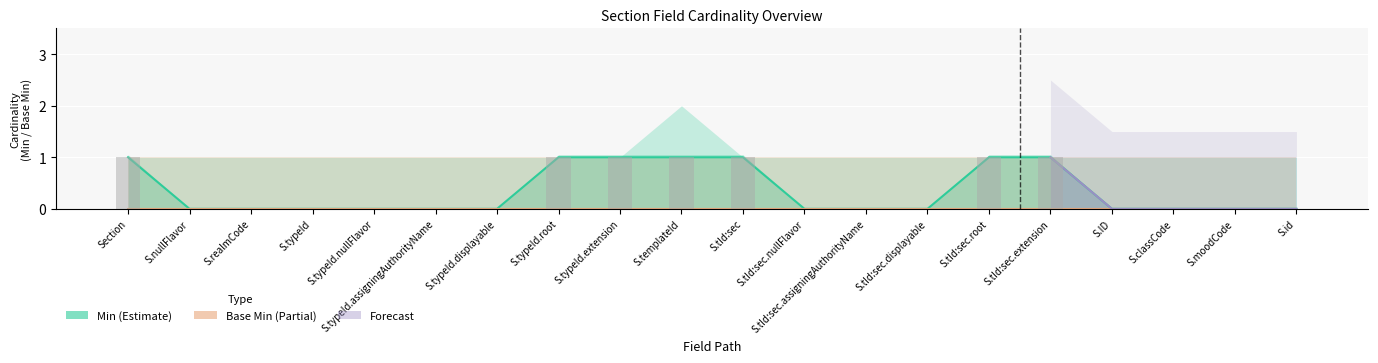

What is the difference between the maximum and minimum values?

1